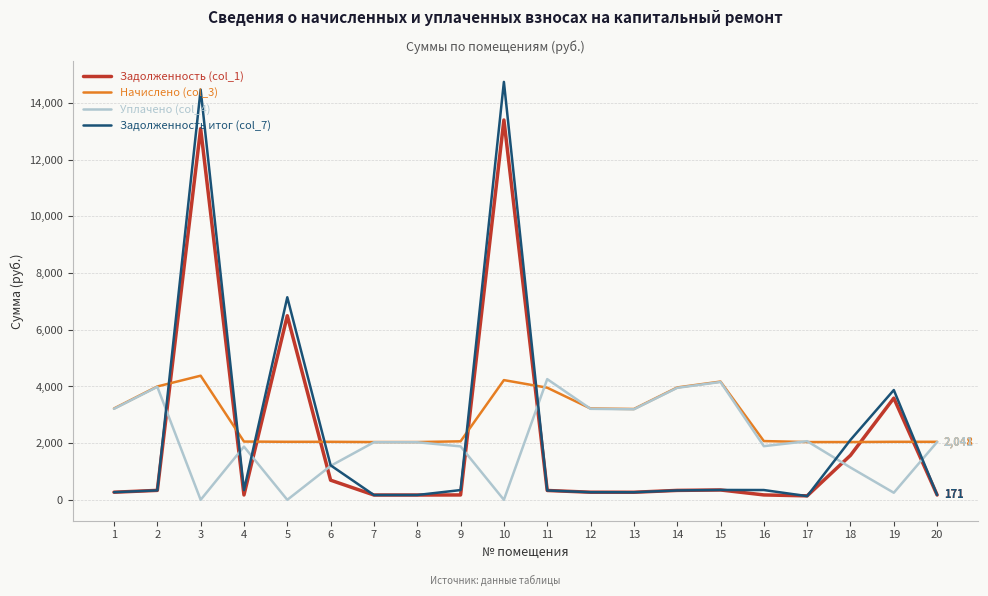

How many intersections are there between Уплачено (col_4) and Задолженность (col_1)?

8